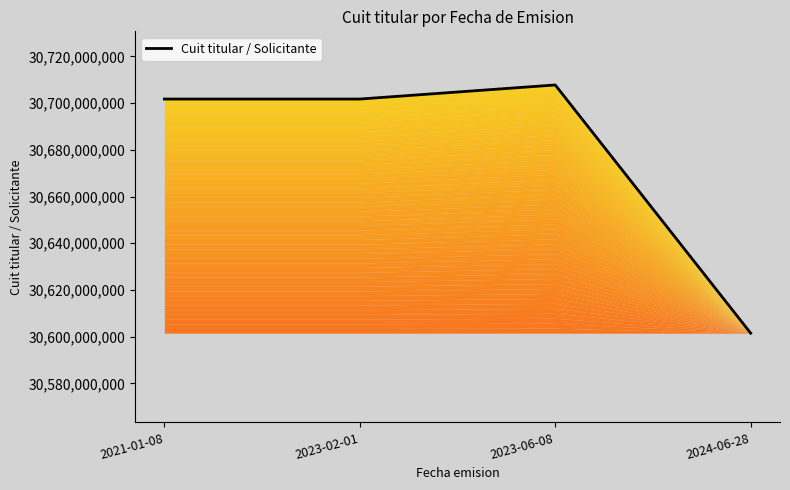

At which label does the data first exceed 30701753832?

2023-06-08